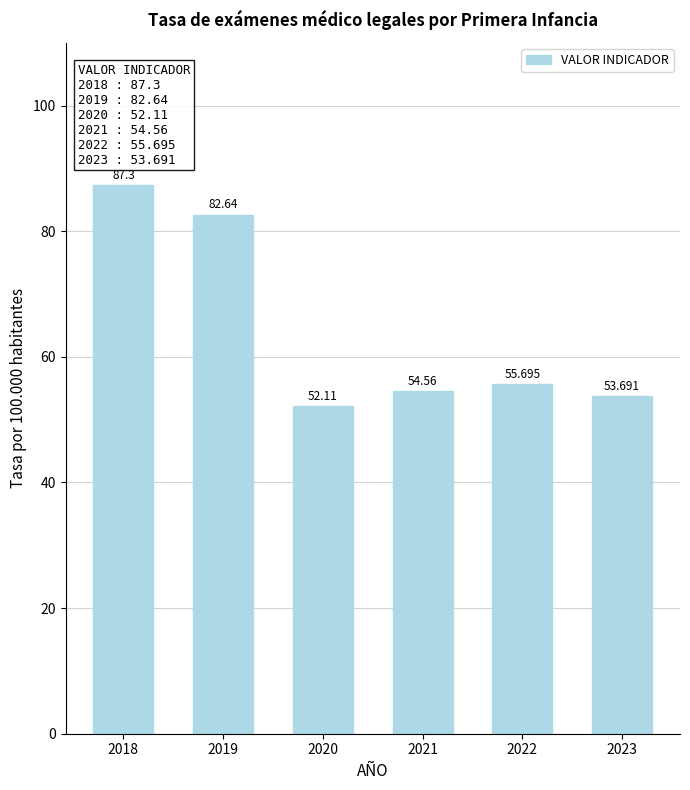

What is the maximum value shown in the chart?

87.3